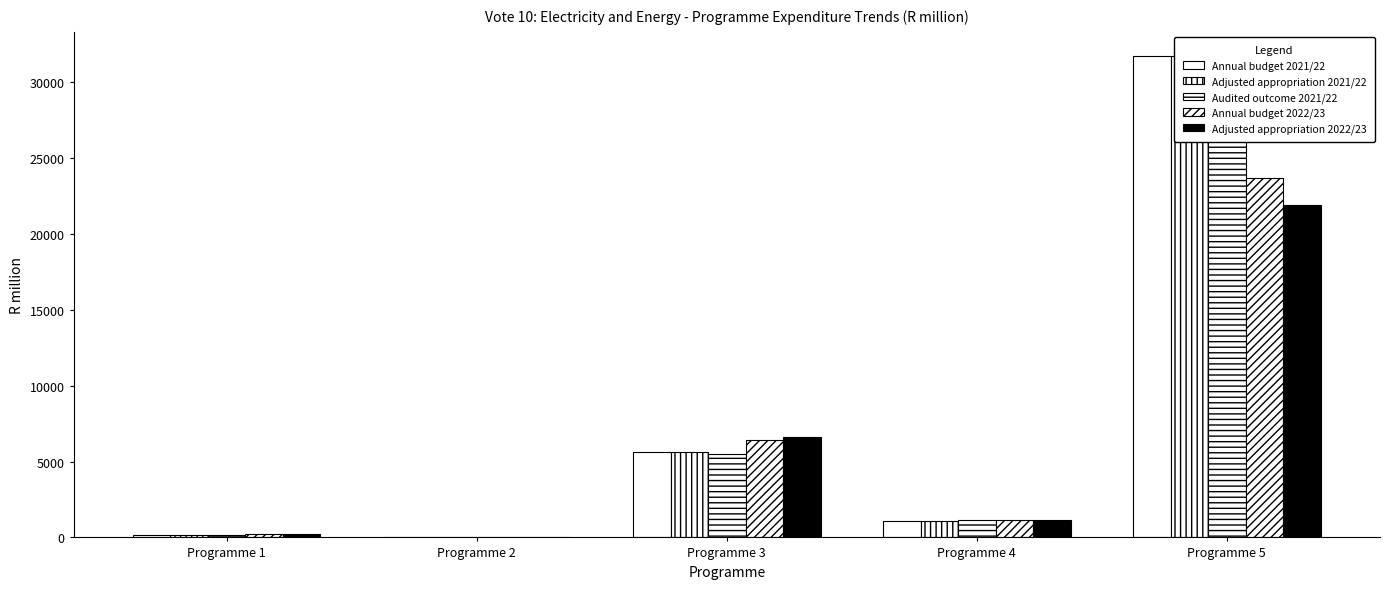

The value of Adjusted appropriation 2021/22 at Programme 1 is 173.9. True or false?

True